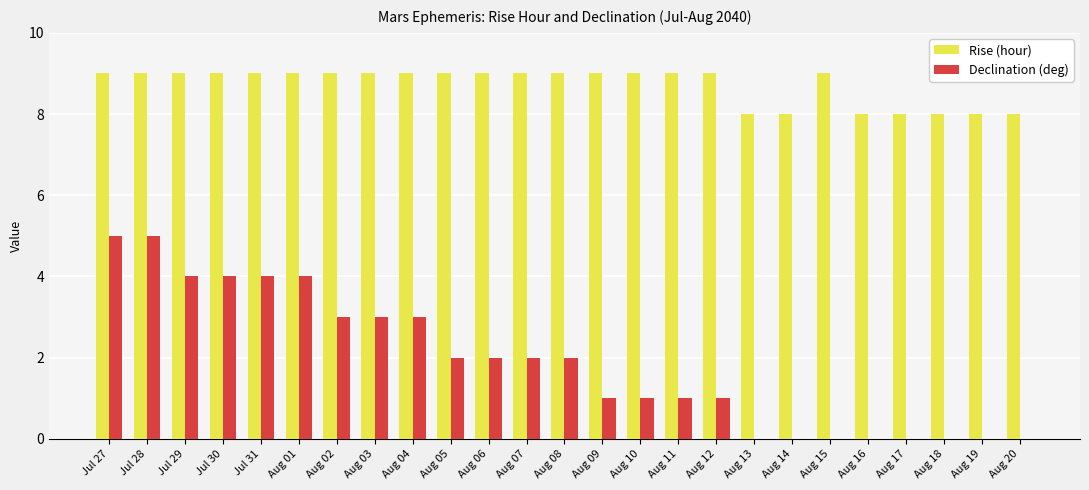

Which series has the largest total across all categories?

Rise (hour)